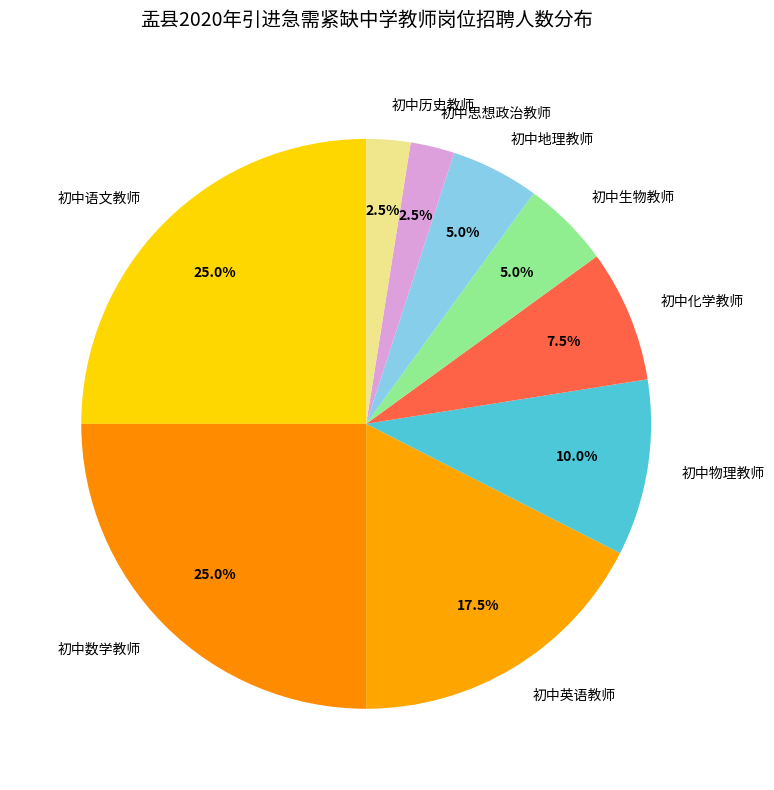

What portion of the pie excludes 初中语文教师?

75.0%